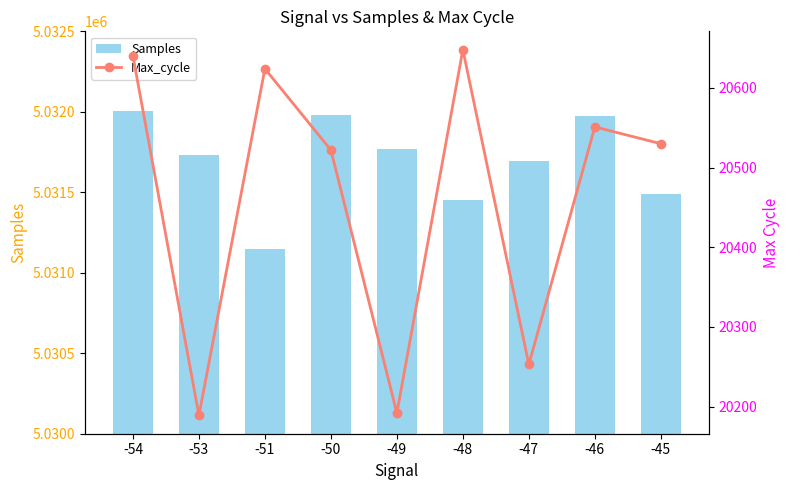

Read the Samples value at -54.

5032004